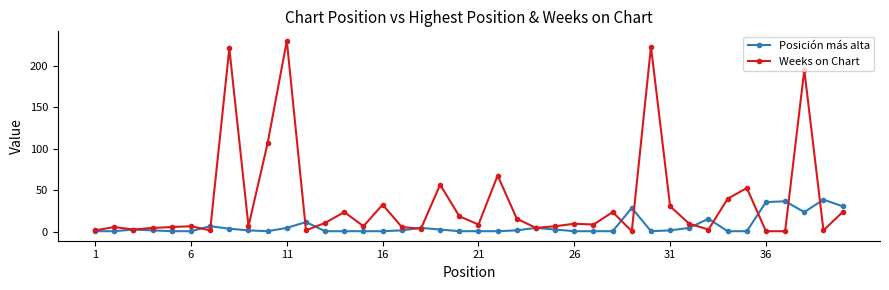

Which series has the widest spread of values?

Weeks on Chart